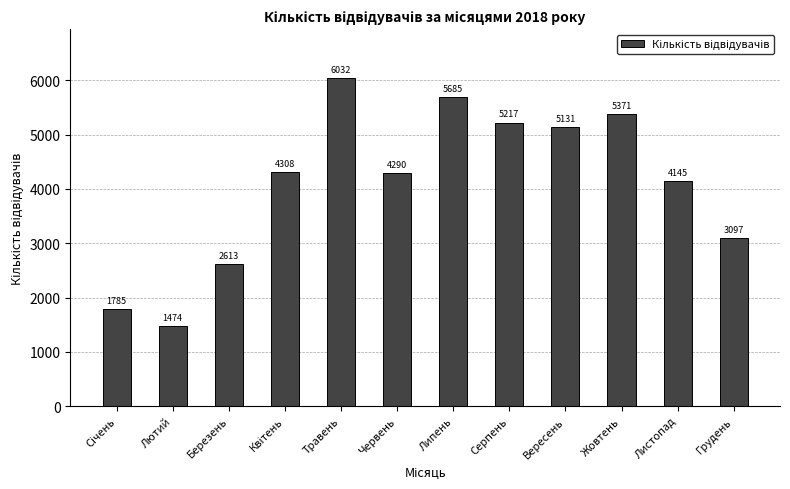

At which label is the value closest to 3753?

Листопад